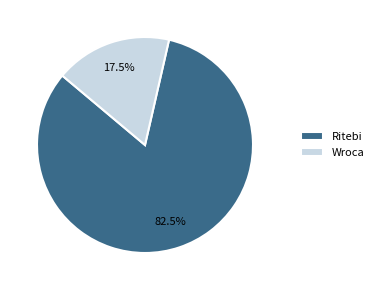

True or false: Ritebi accounts for 75% of the total.

False